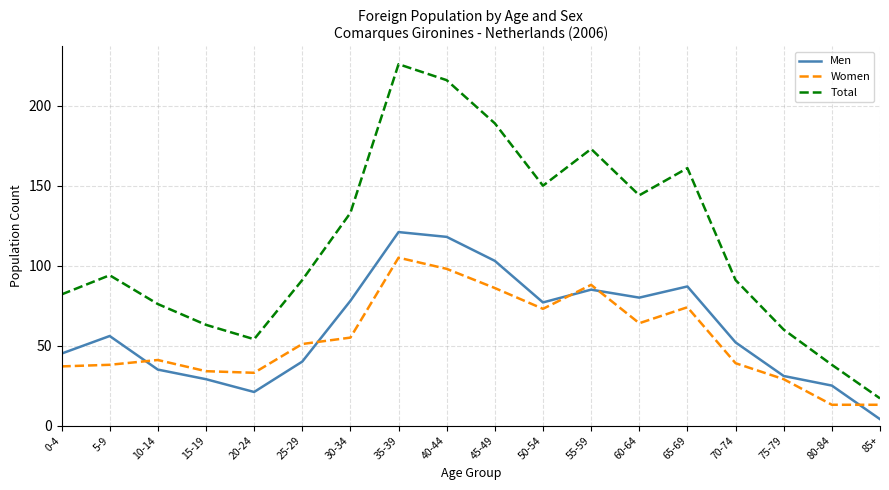

Reading left to right, what are all the values shown in this chart?

Men: 0-4=45	5-9=56	10-14=35	15-19=29	20-24=21	25-29=40	30-34=78	35-39=121	40-44=118	45-49=103	50-54=77	55-59=85	60-64=80	65-69=87	70-74=52	75-79=31	80-84=25	85+=4
Women: 0-4=37	5-9=38	10-14=41	15-19=34	20-24=33	25-29=51	30-34=55	35-39=105	40-44=98	45-49=86	50-54=73	55-59=88	60-64=64	65-69=74	70-74=39	75-79=29	80-84=13	85+=13
Total: 0-4=82	5-9=94	10-14=76	15-19=63	20-24=54	25-29=91	30-34=133	35-39=226	40-44=216	45-49=189	50-54=150	55-59=173	60-64=144	65-69=161	70-74=91	75-79=60	80-84=38	85+=17